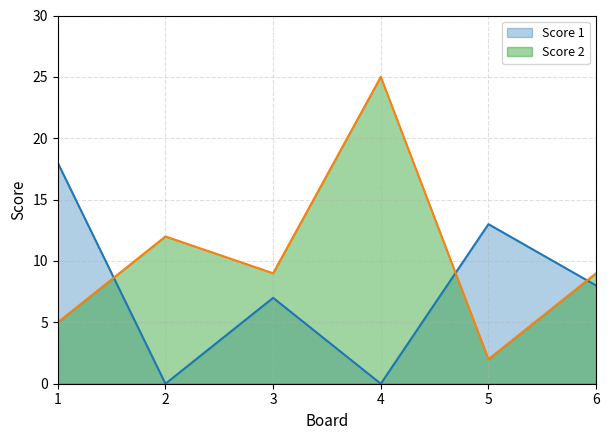

True or false: Score 2 has a value of 15 at 6.

False